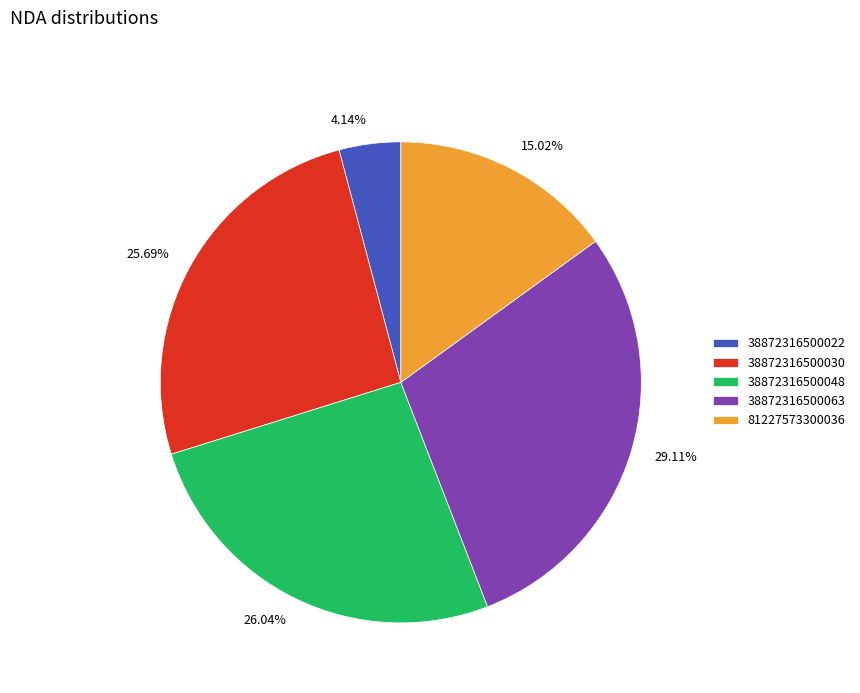

Is it true that 38872316500030 is 26% of the pie?

True